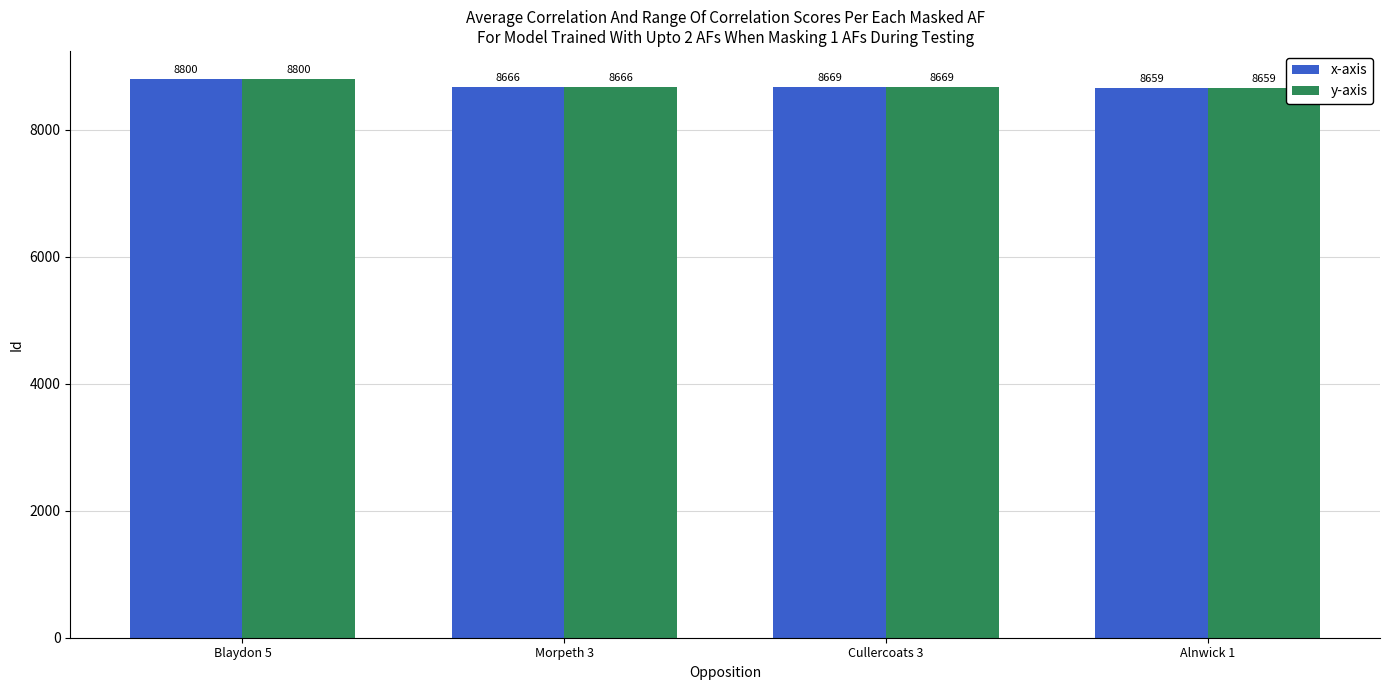

Which category has the highest value across all series?

Blaydon 5